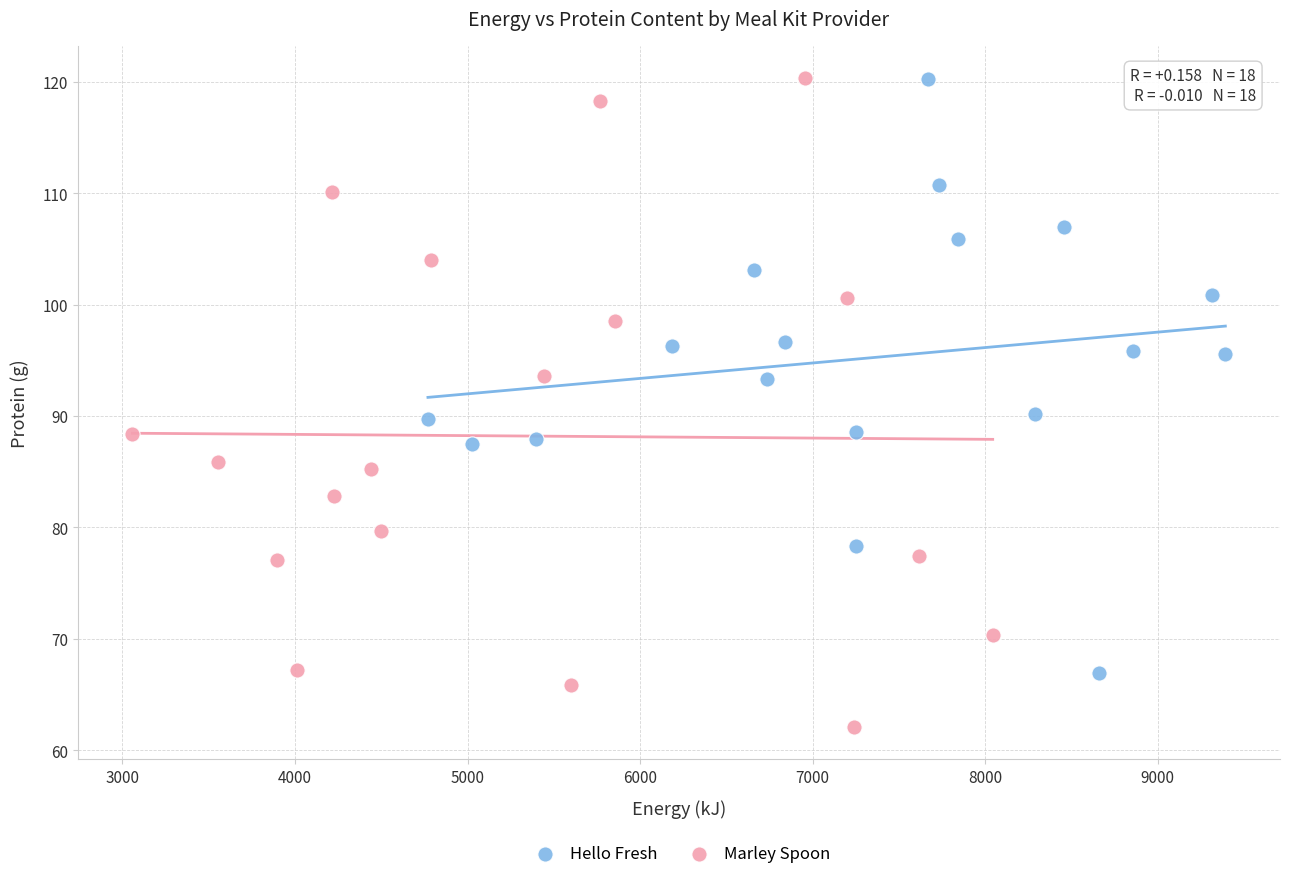

Which series has the largest Y range (max minus min)?

Marley Spoon